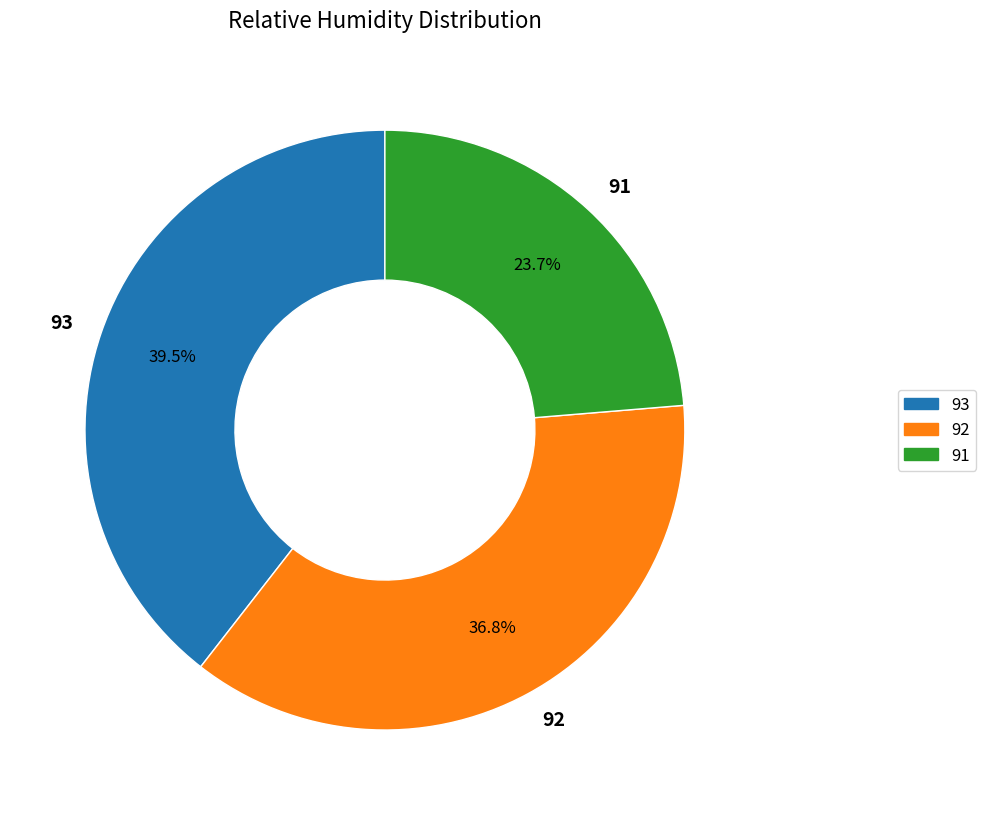

Does any single category account for the majority?

No